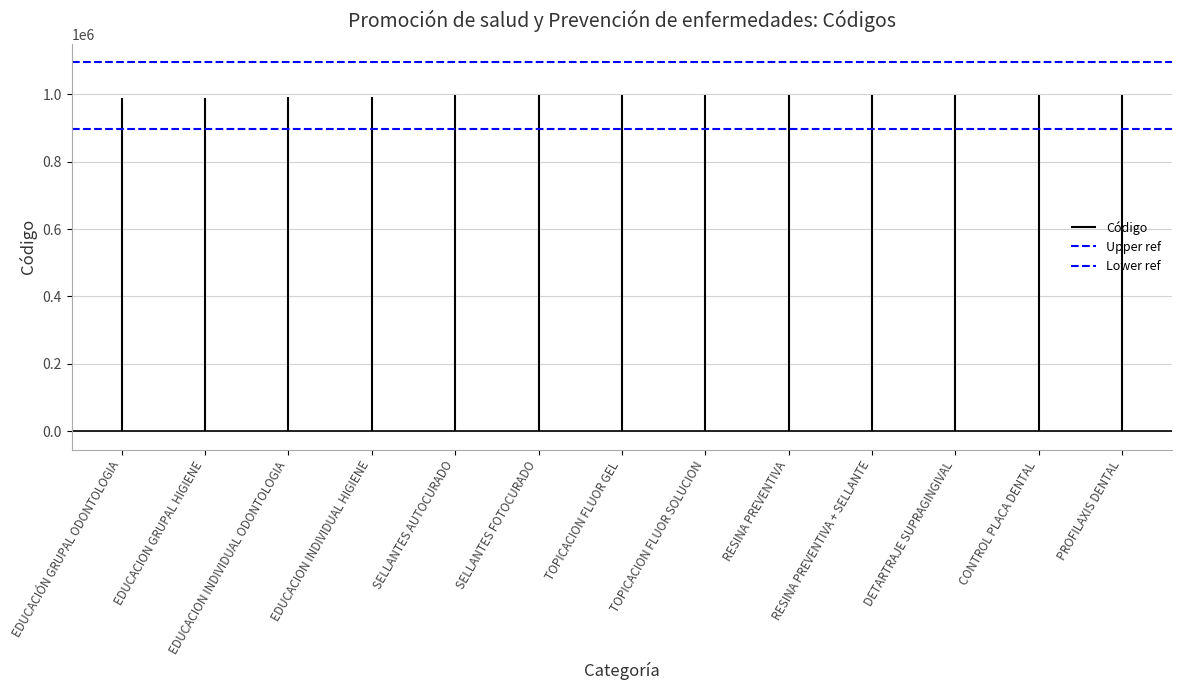

What is the label of the 1st bar from the left?

EDUCACIÓN GRUPAL ODONTOLOGIA